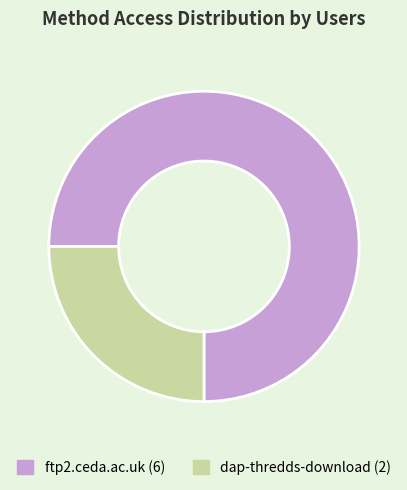

Which has a higher value, ftp2.ceda.ac.uk or dap-thredds-download?

ftp2.ceda.ac.uk